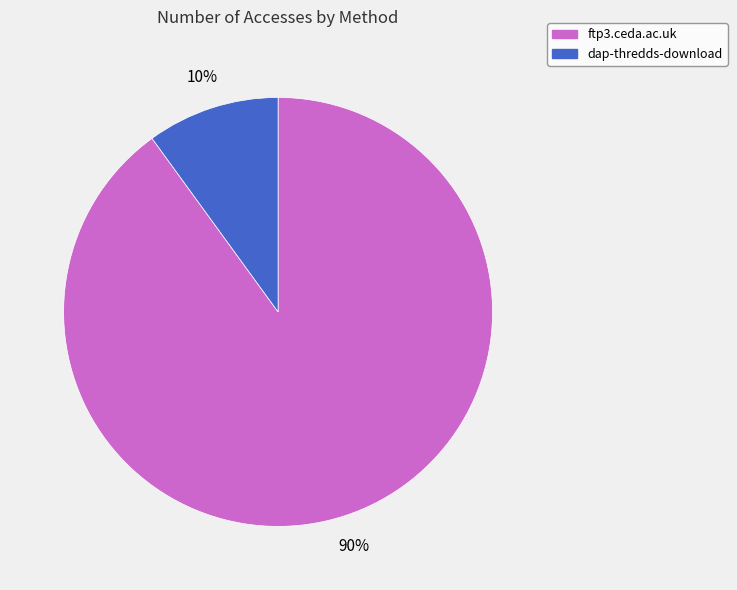

How many segments does this pie chart have?

2